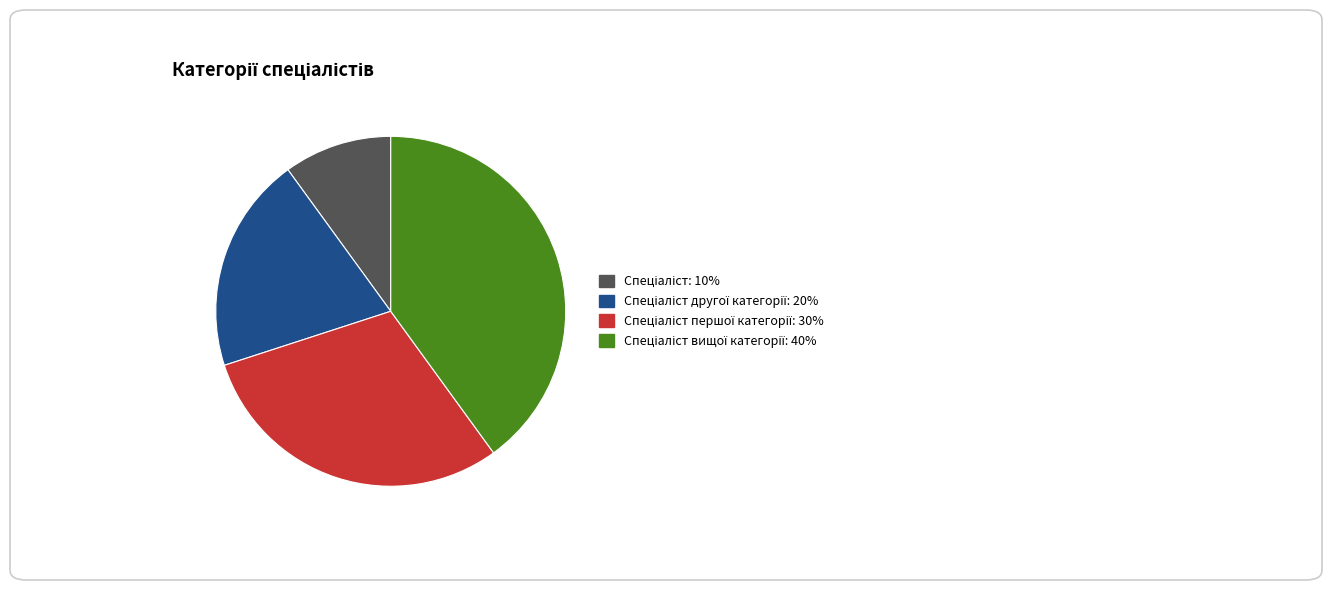

Is there any slice that represents more than half of the pie?

No